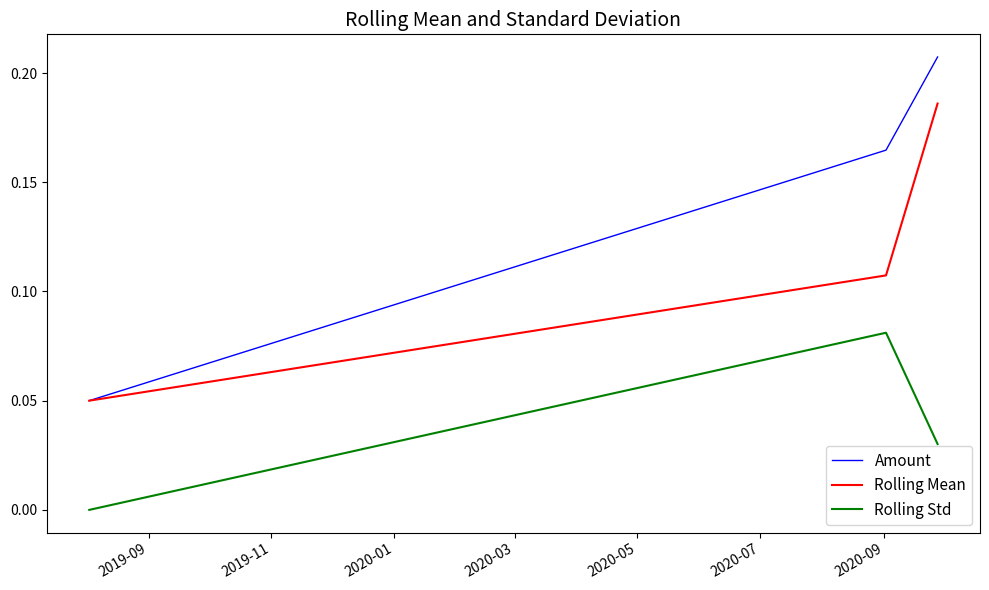

How many values in Rolling Std are above zero?

2